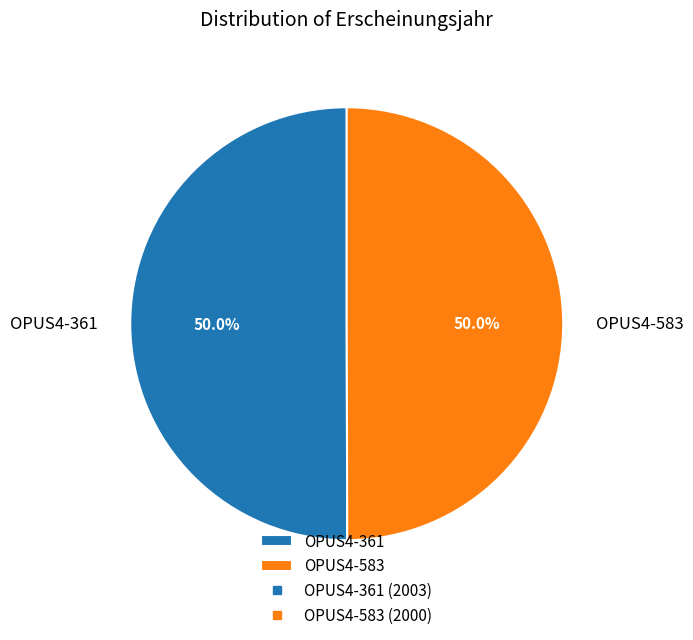

True or false: OPUS4-583 accounts for 57% of the total.

False